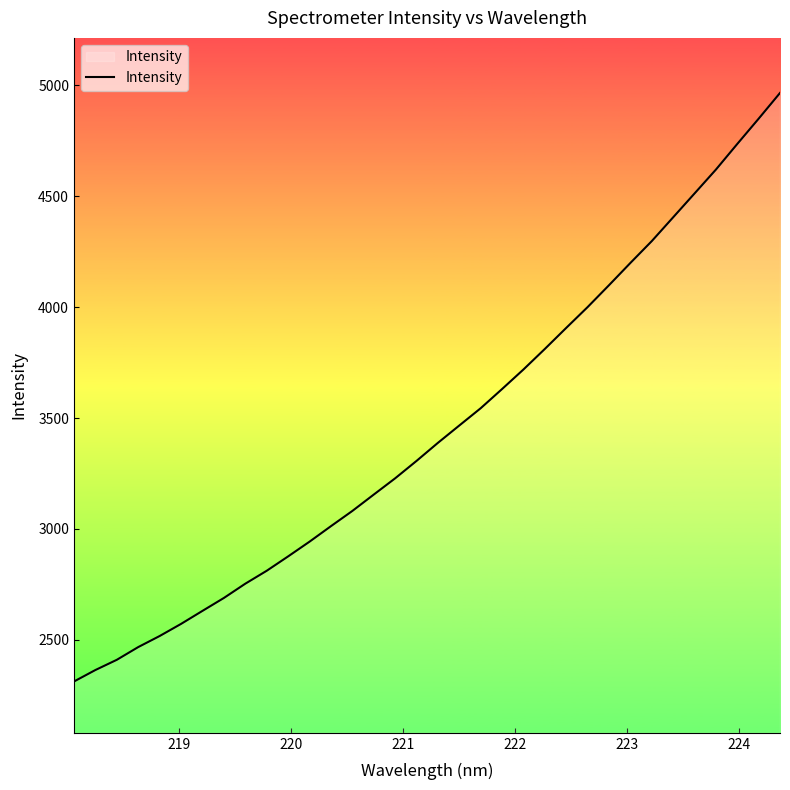

How many distinct data groups are displayed?

1